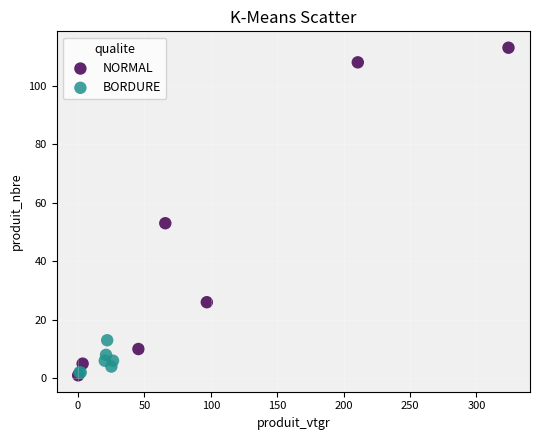

Which series has the widest spread of Y values?

NORMAL